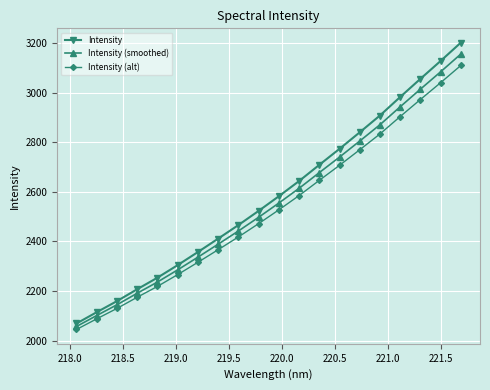

Which series has the widest spread of values?

Intensity